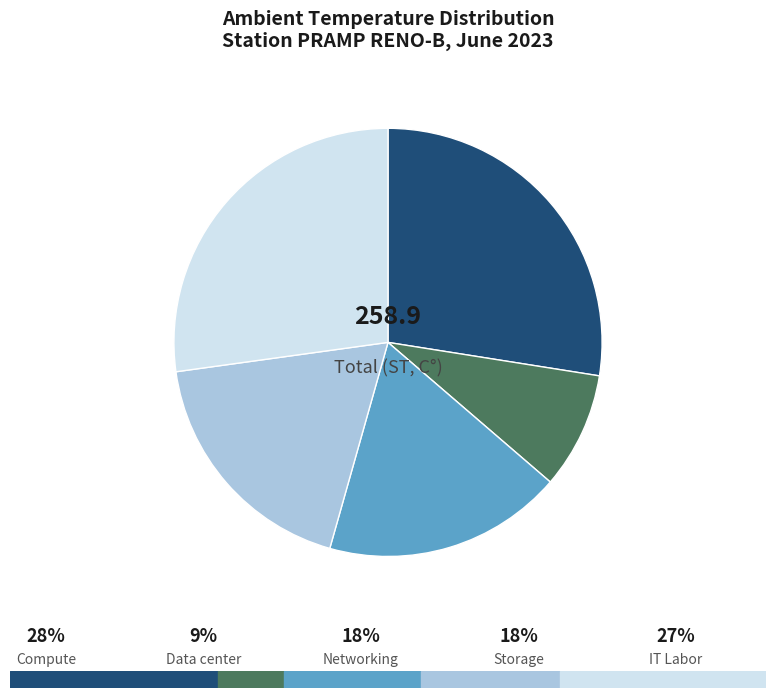

Is there any slice that represents more than half of the pie?

No